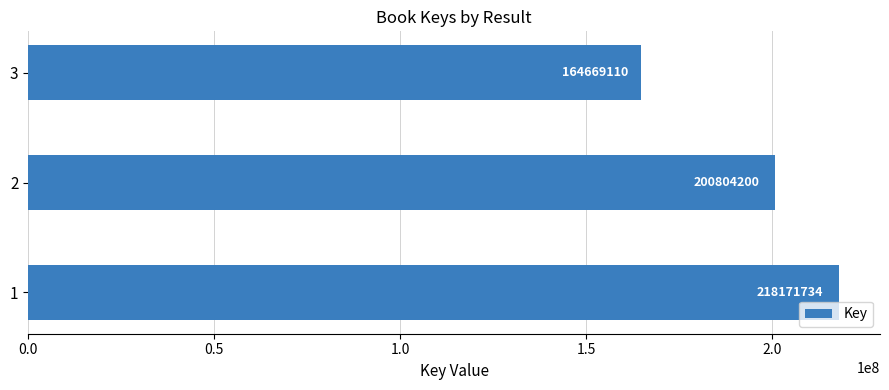

What is the smallest value displayed?

164669110